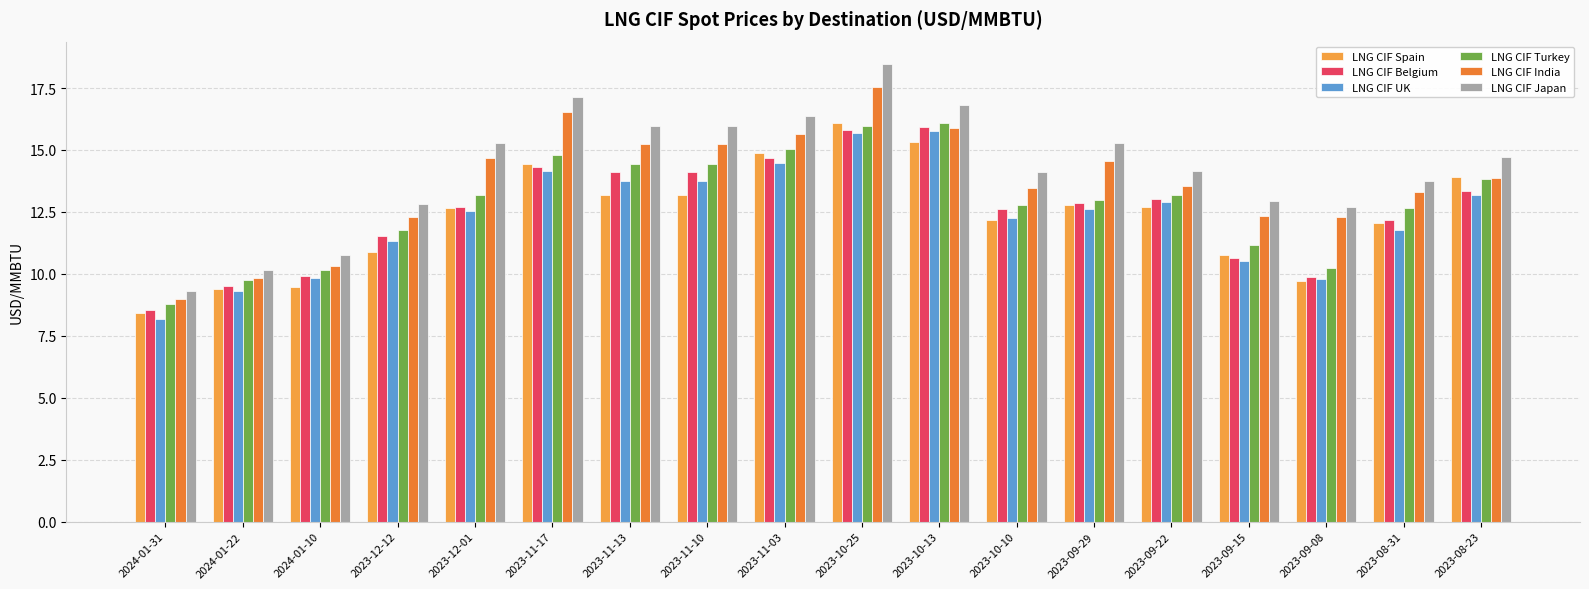

How many data points does each series have?

18